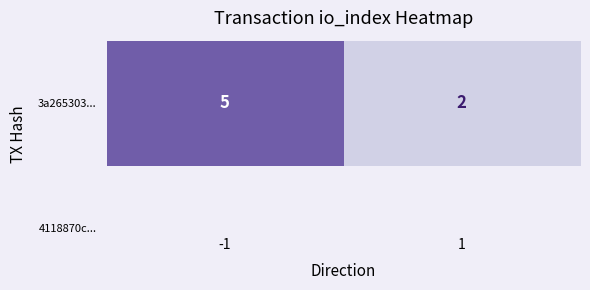

What is the greatest value displayed?

5